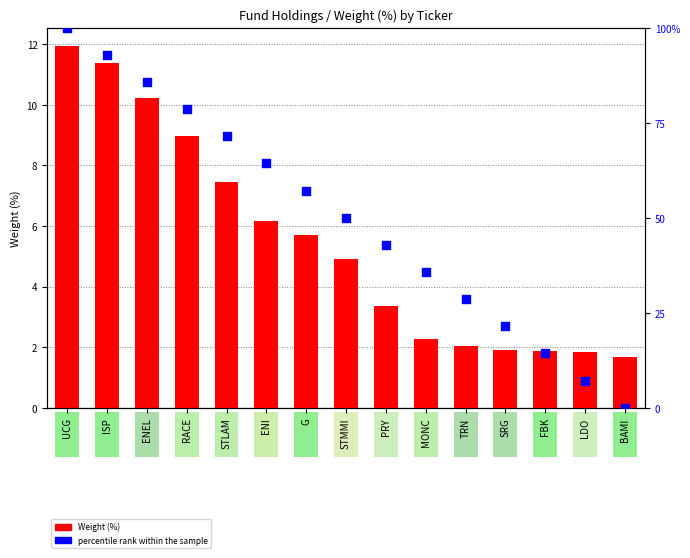

Which series contains the highest Y value?

percentile rank within the sample